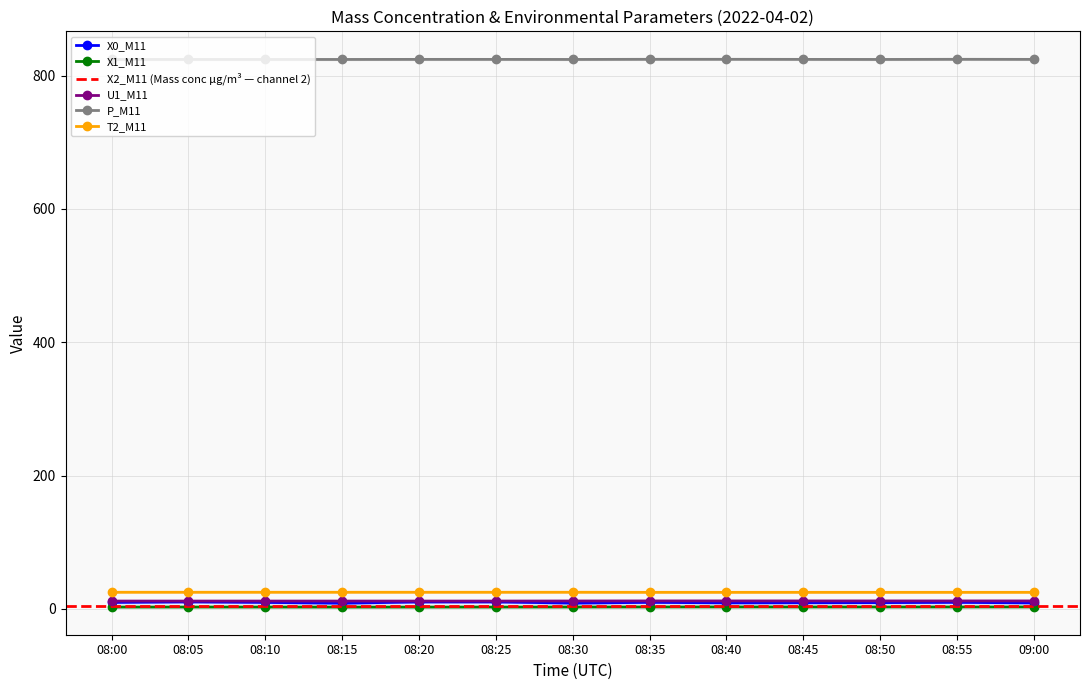

At which label is P_M11 closest to 824?

08:00